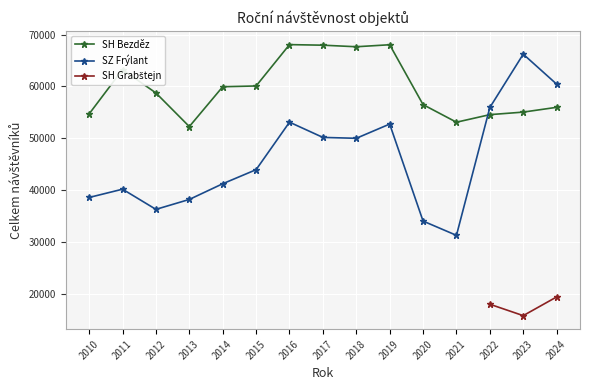

Which category has the lowest value in the SZ Frýlant series?

2021